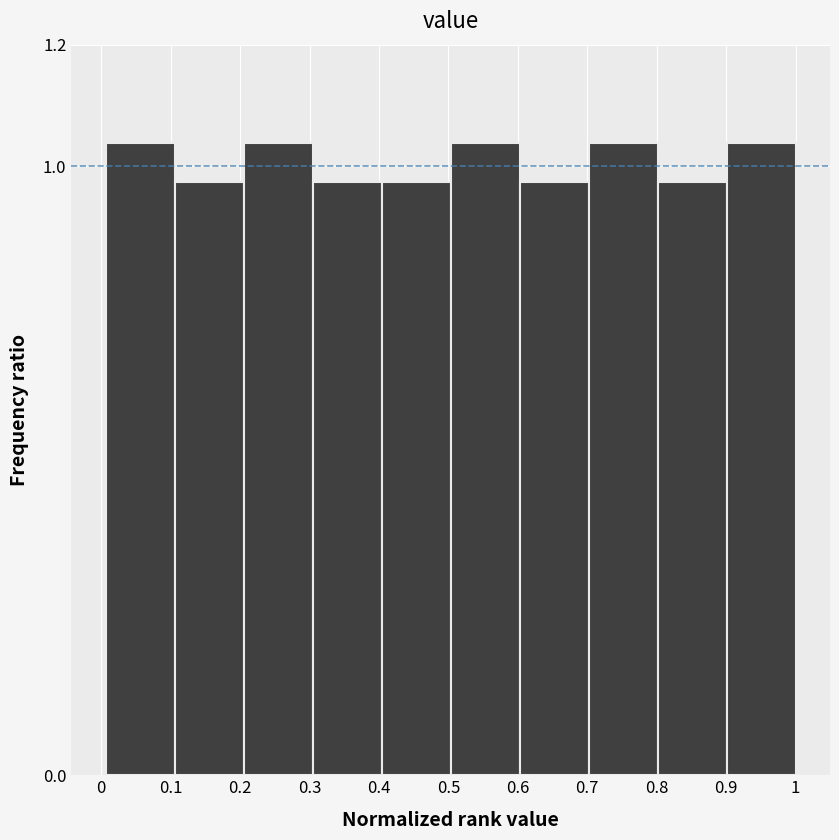

How tall is the bar that spans 0.80 to 0.90 on the x-axis? Neither the bar edges nor the heights are printed on the chart, so give them approximately, as read against the axes.

0.98